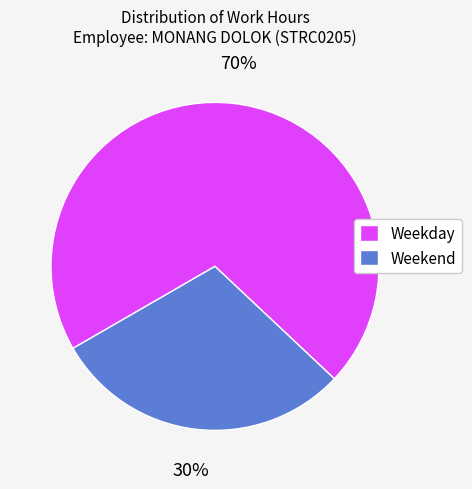

Which category has the biggest portion of the pie?

Weekday